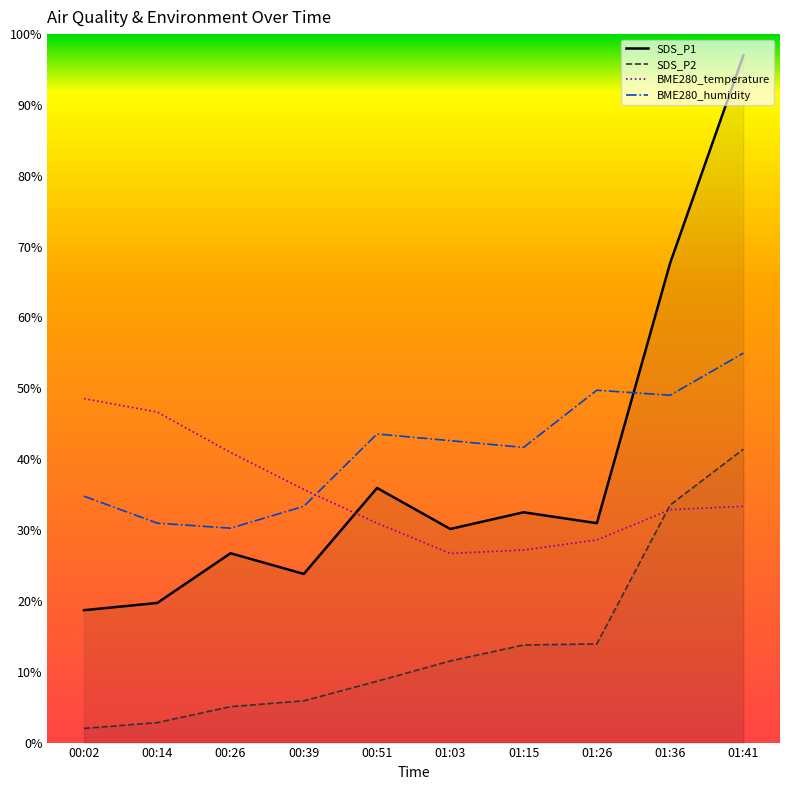

How many times do SDS_P1 and BME280_temperature cross each other?

1